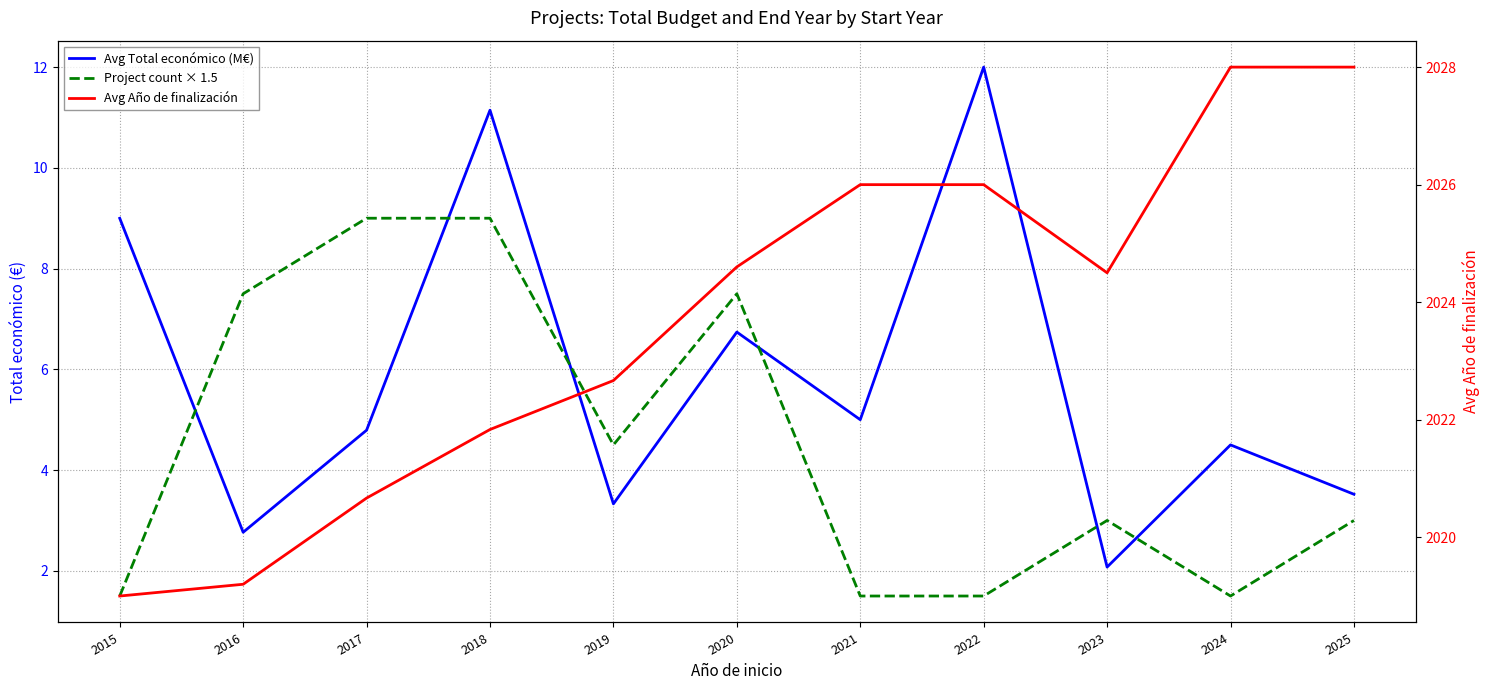

Reading right to left, extract all data points from this chart.

Avg Total económico (M€): 3.5	4.5	2.1	12.0	5.0	6.7	3.3	11.1	4.8	2.8	9.0
Project count × 1.5: 3.0	1.5	3.0	1.5	1.5	7.5	4.5	9.0	9.0	7.5	1.5
Avg Año de finalización: 2028.0	2028.0	2024.5	2026.0	2026.0	2024.6	2022.7	2021.8	2020.7	2019.2	2019.0